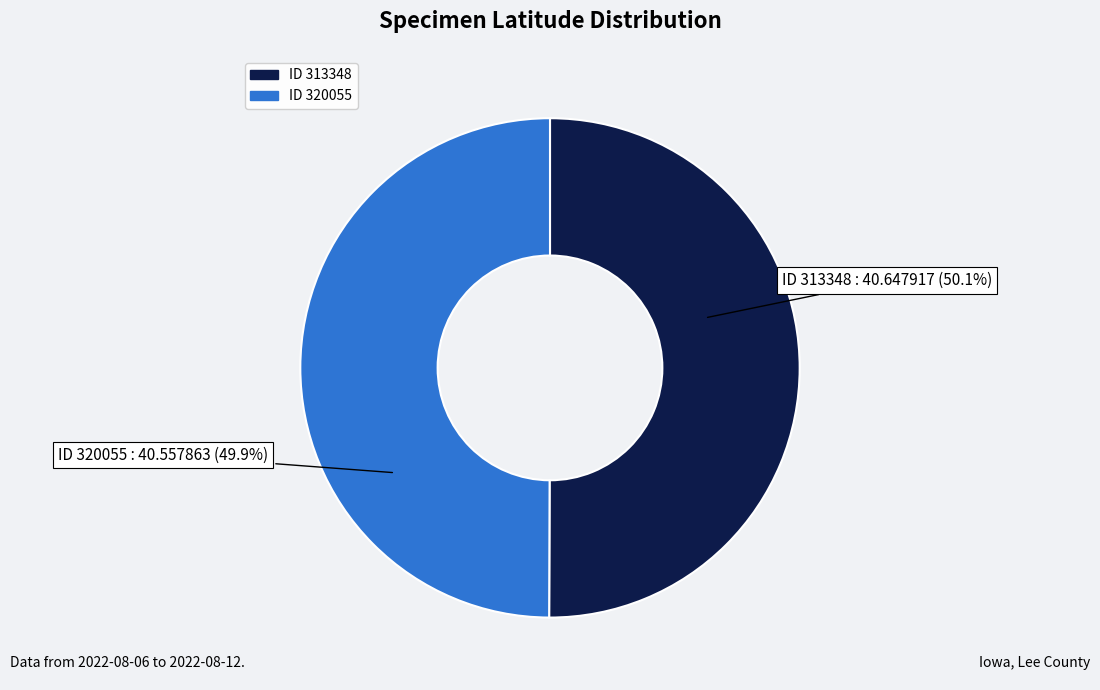

What percentage is NOT represented by ID 313348?

49.9%